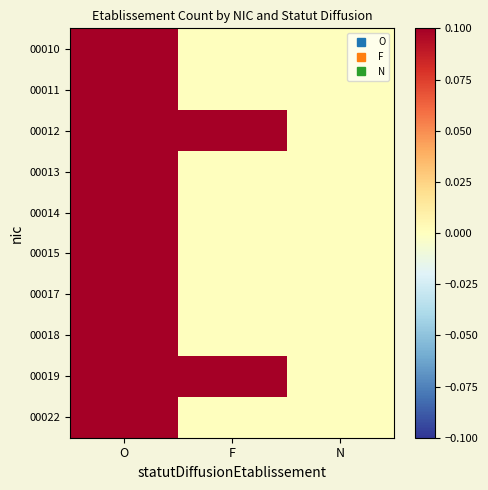

At how many categories does at least one series exceed 2?

1